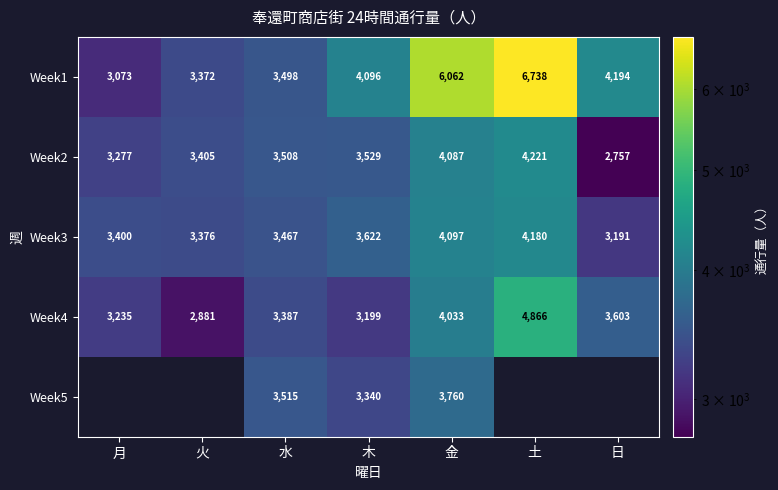

At which label does Week1 reach its peak?

土